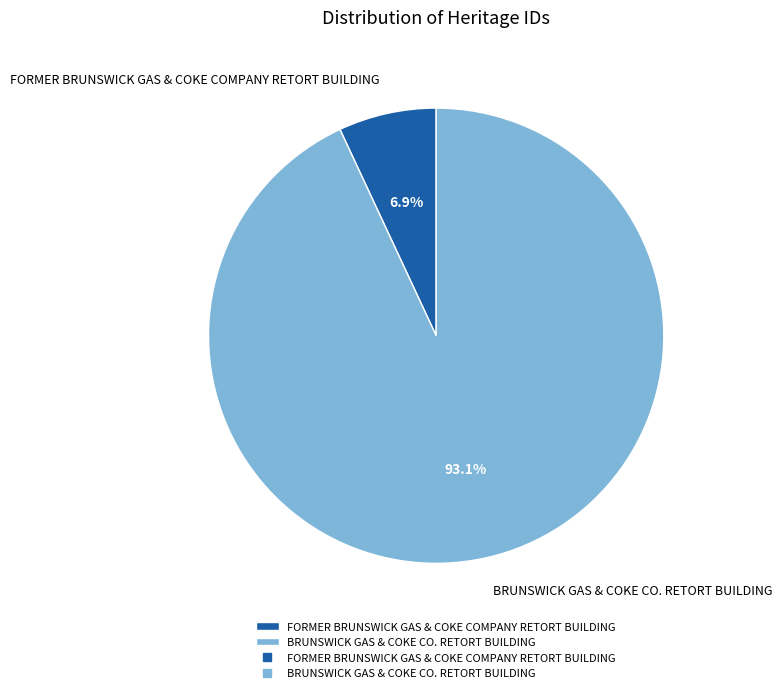

Which slice is the smallest?

FORMER BRUNSWICK GAS & COKE COMPANY RETORT BUILDING